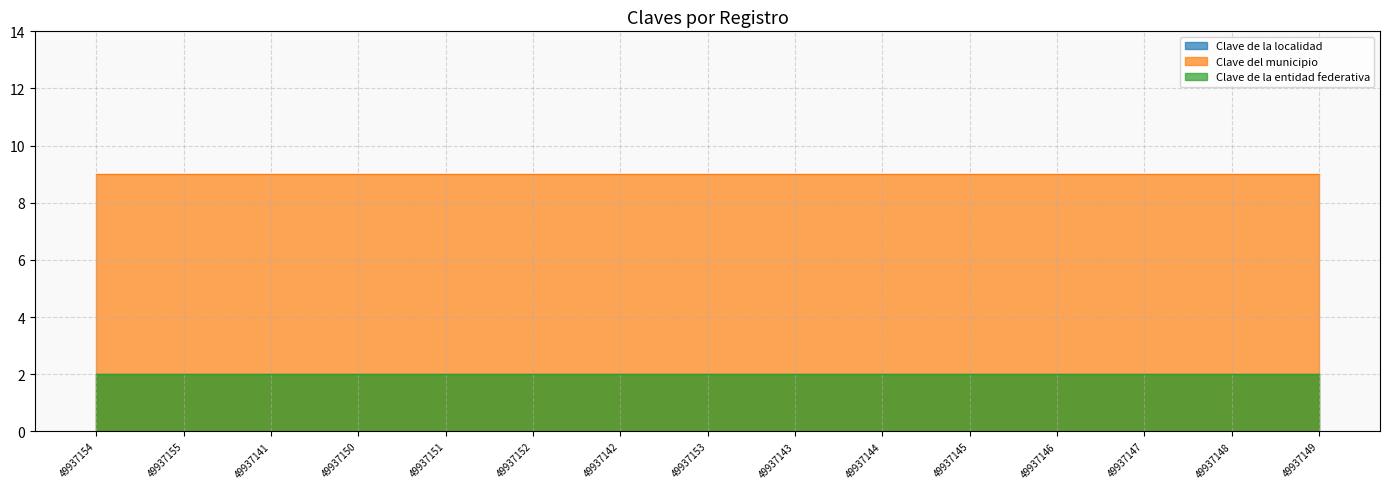

The Clave del municipio series shows 16 at 49937145. True or false?

False